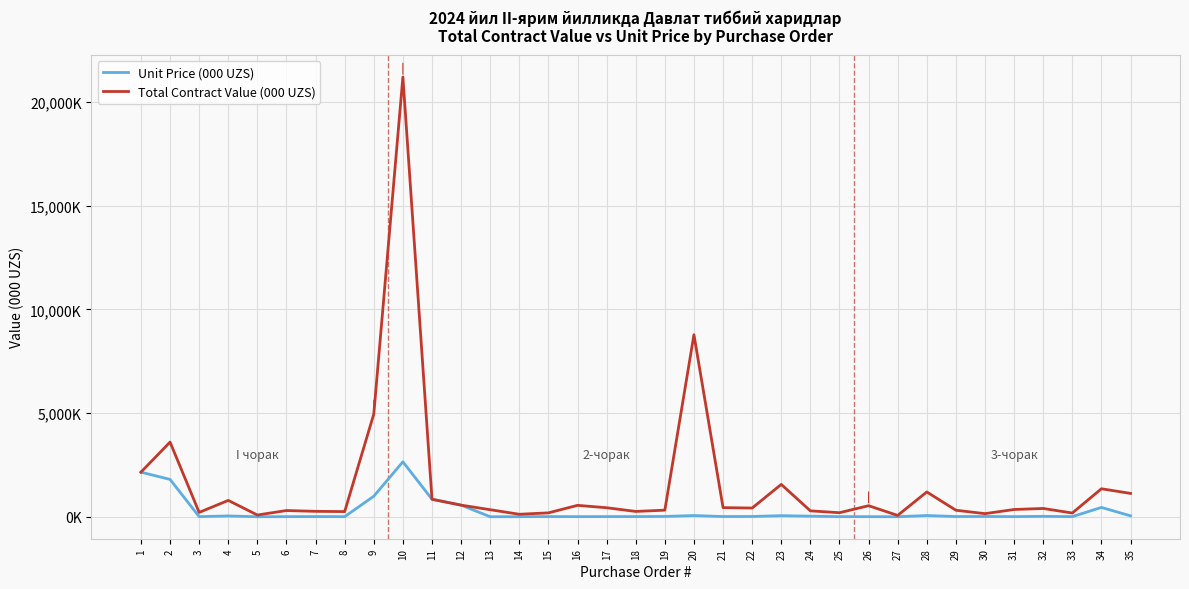

List the series in order of their overall mean, highest first.

Total Contract Value (000 UZS), Unit Price (000 UZS)